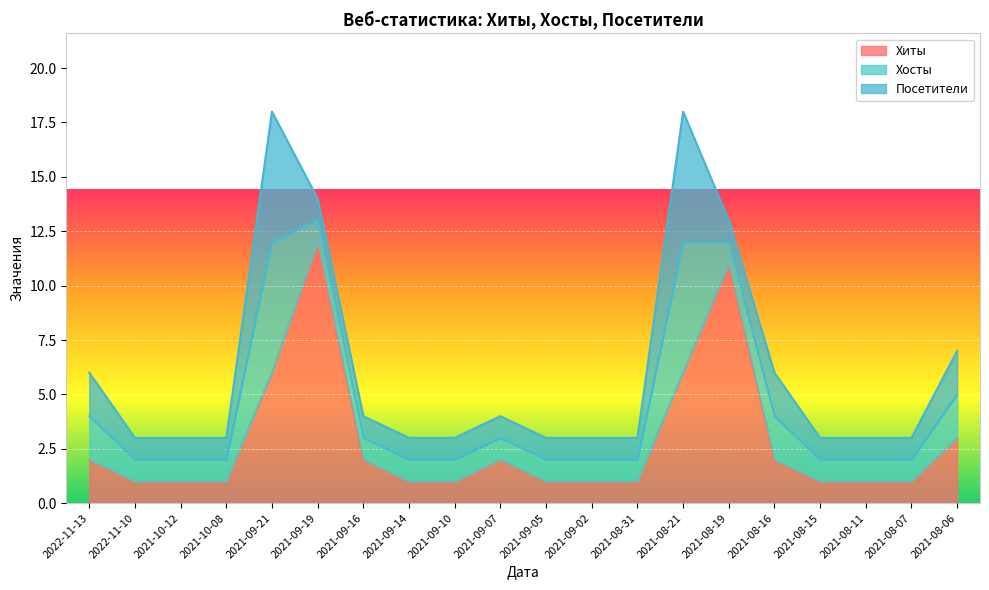

Reading left to right, list all the values displayed in this chart.

Хиты: 2	1	1	1	6	12	2	1	1	2	1	1	1	6	11	2	1	1	1	3
Хосты: 2	1	1	1	6	1	1	1	1	1	1	1	1	6	1	2	1	1	1	2
Посетители: 2	1	1	1	6	1	1	1	1	1	1	1	1	6	1	2	1	1	1	2